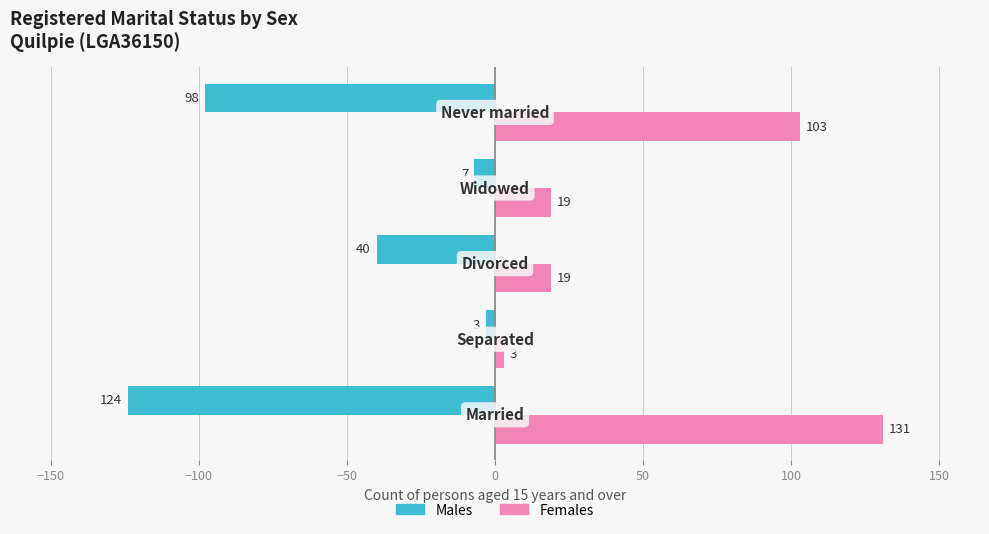

Which series has the largest total across all categories?

Females